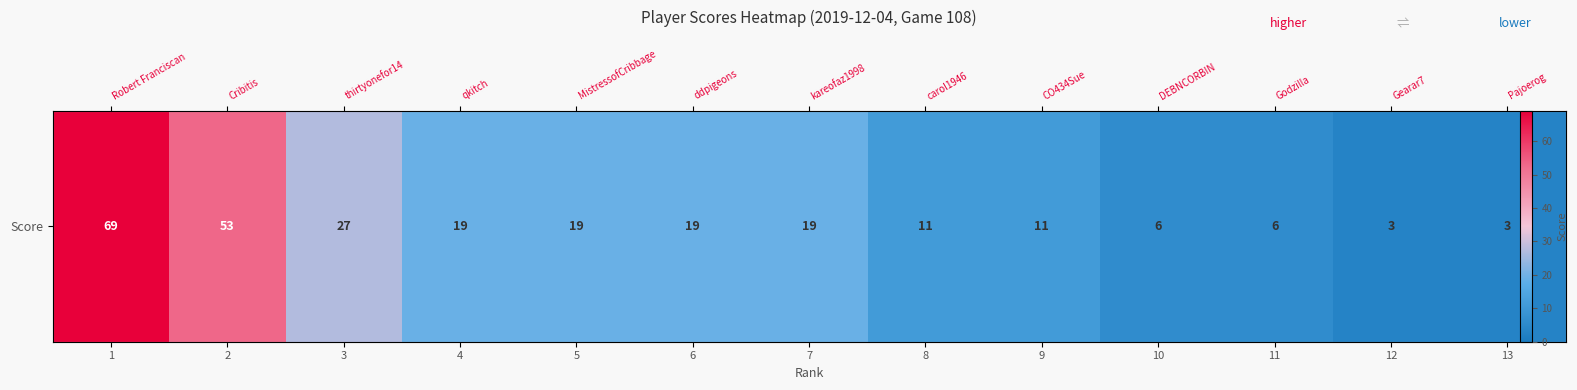

Which label corresponds to the largest value in the chart?

1